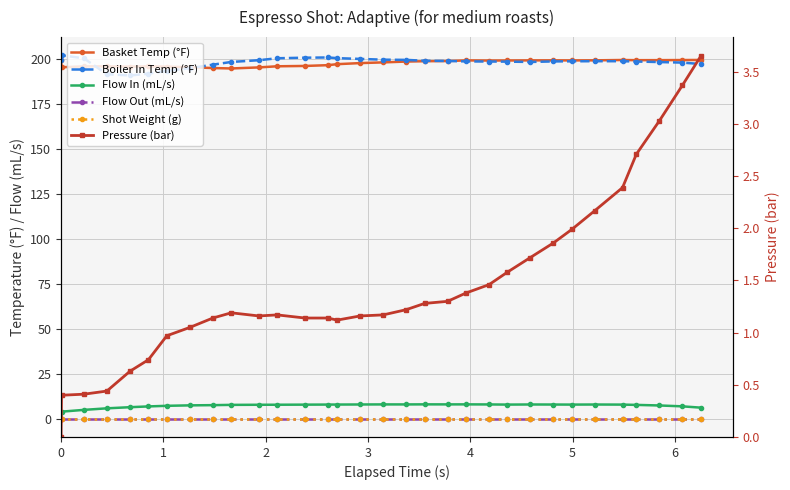

At 4, list the series in order from smallest to largest.

Flow Out (mL/s), Shot Weight (g), Pressure (bar), Flow In (mL/s), Boiler In Temp (°F), Basket Temp (°F)